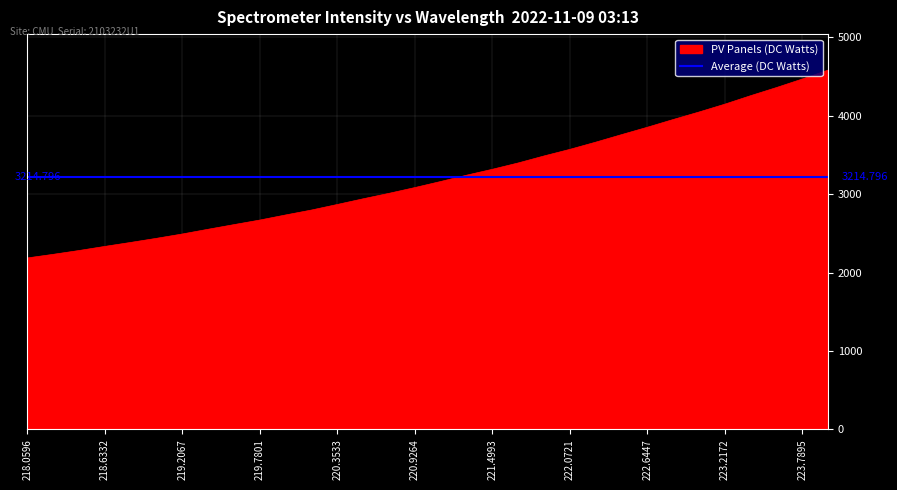

Rank the categories by value from highest to lowest.

223.9802, 223.7895, 223.5987, 223.408, 223.2172, 223.0264, 222.8355, 222.6447, 222.4538, 222.263, 222.0721, 221.8812, 221.6902, 221.4993, 221.3083, 221.1174, 220.9264, 220.7354, 220.5444, 220.3533, 220.1623, 219.9712, 219.7801, 219.589, 219.3979, 219.2067, 219.0156, 218.8244, 218.6332, 218.442, 218.2508, 218.0596